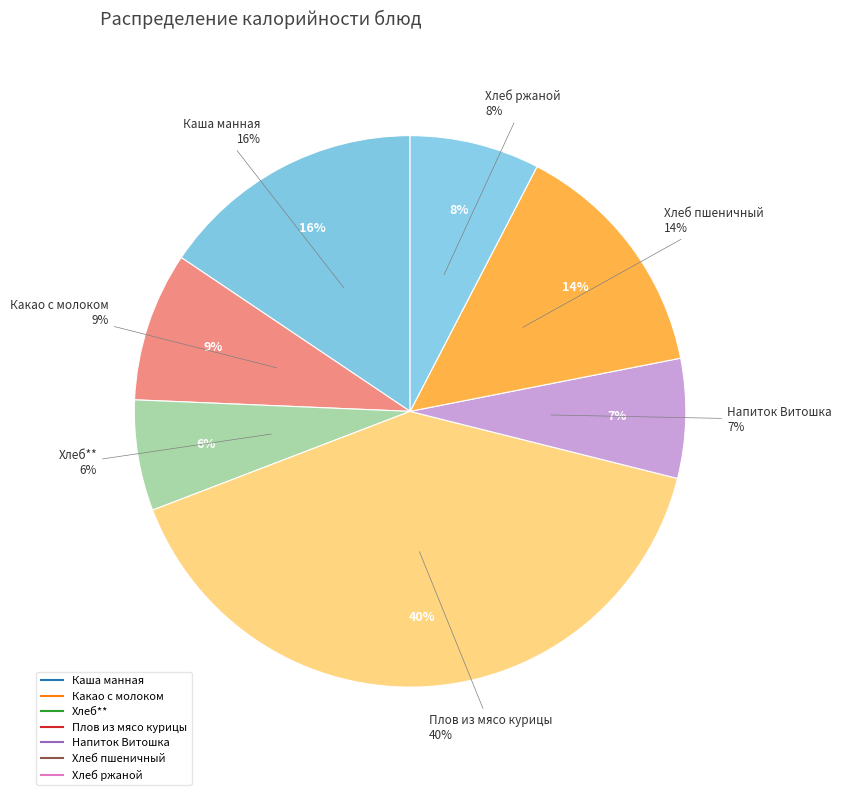

How many slices are in this pie chart?

7